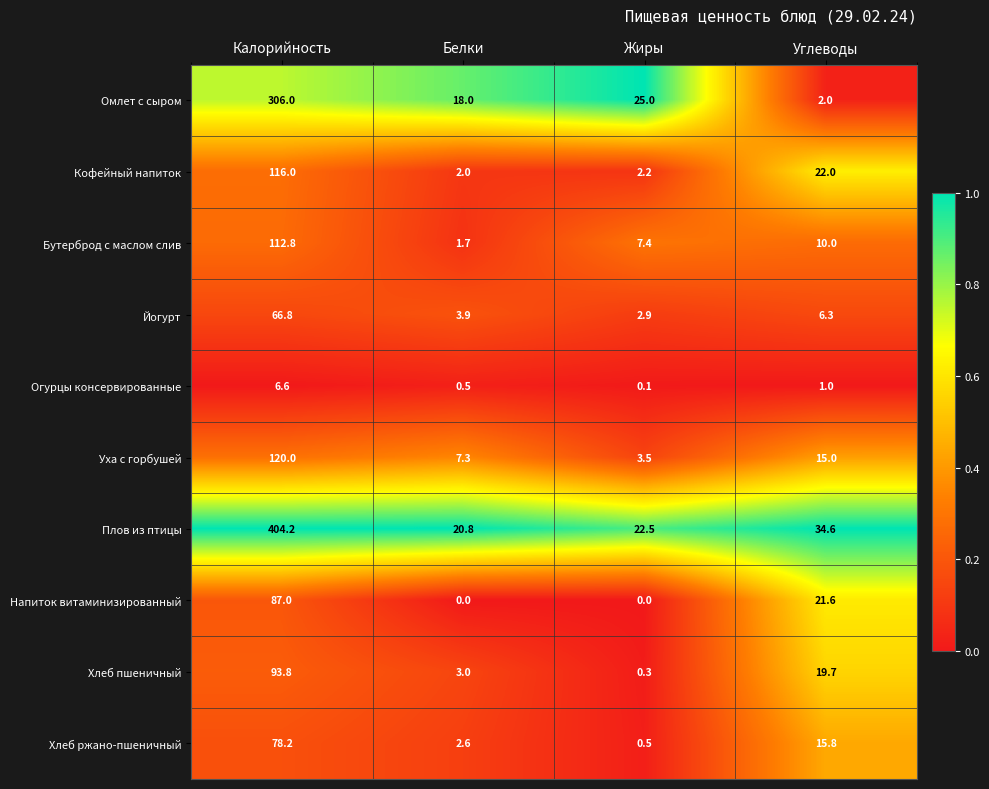

The Огурцы консервированные series shows 0.1 at Жиры. True or false?

True